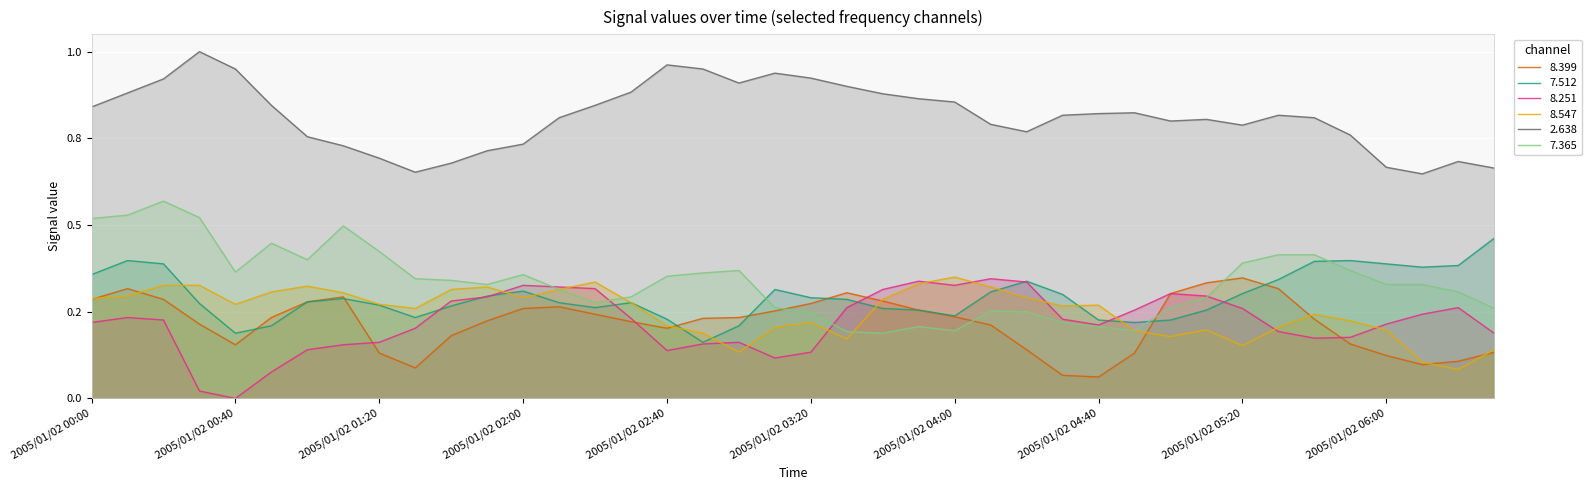

True or false: 2.638 and 8.251 cross at least once.

False